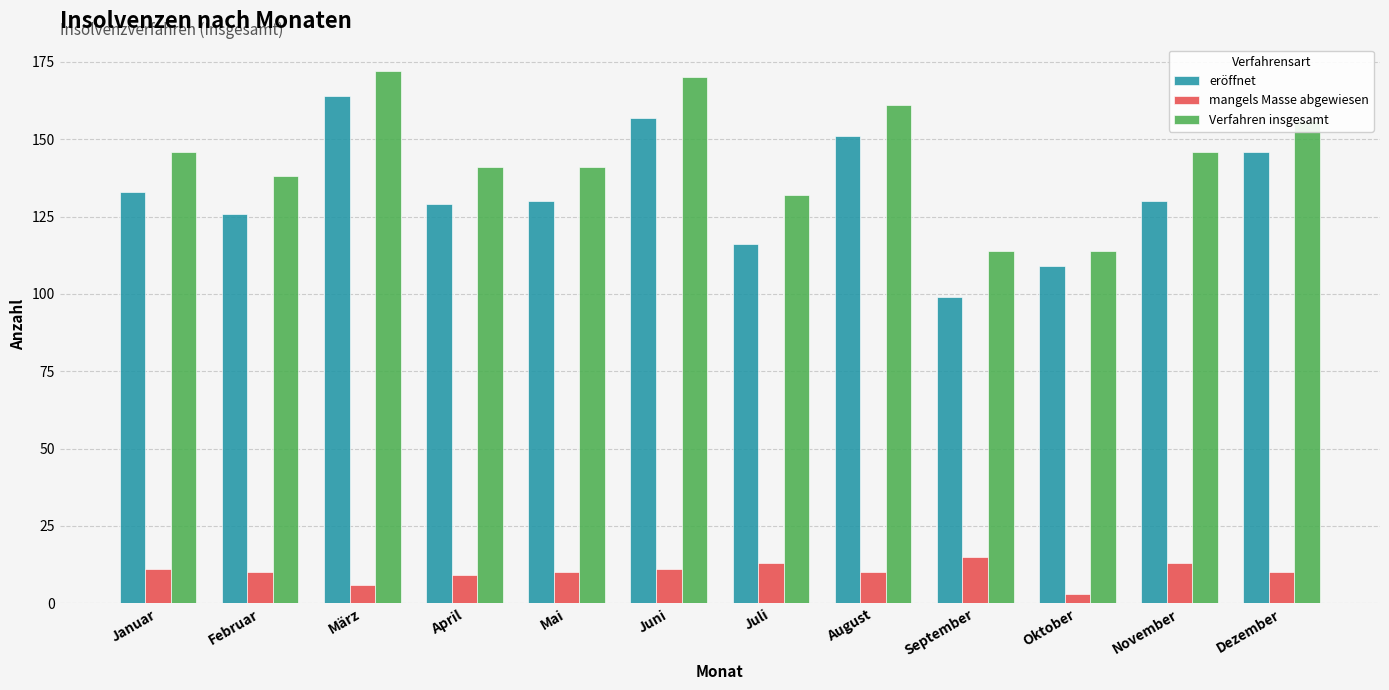

What is the total value across all series at September?

228